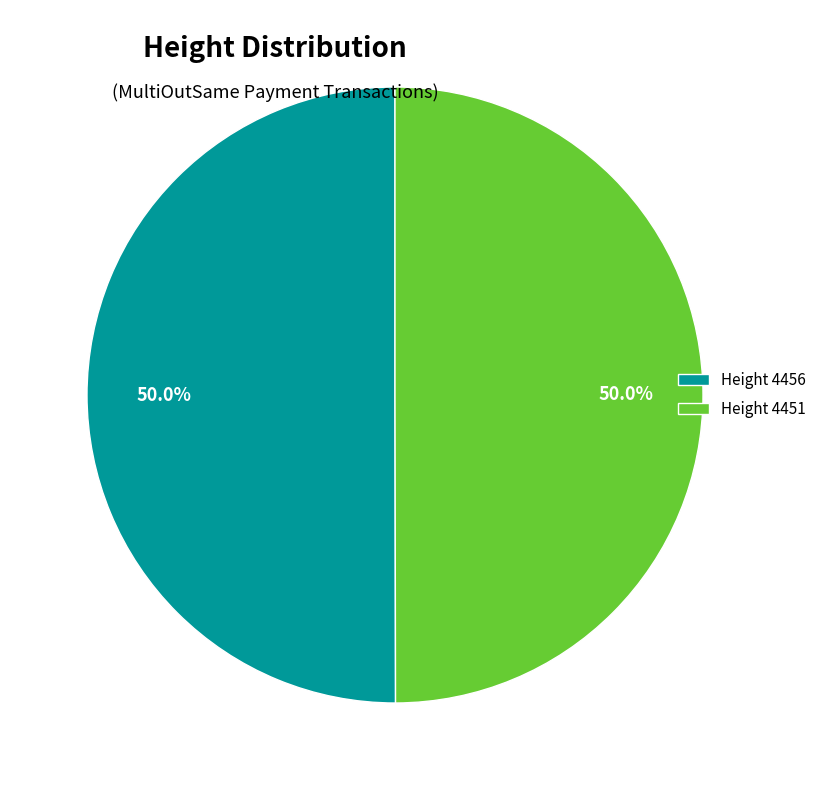

What portion of the pie excludes Height 4451?

50.0%